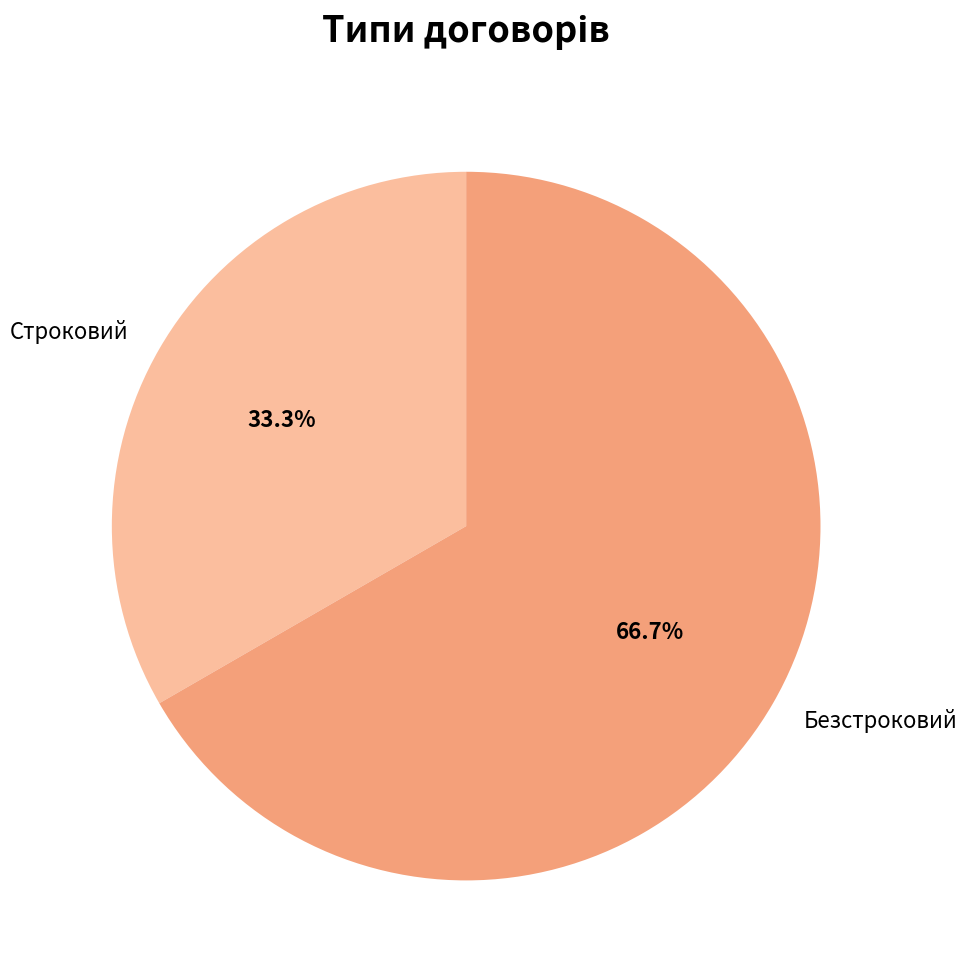

What is the ratio of the value at Строковий to the value at Безстроковий?

0.5